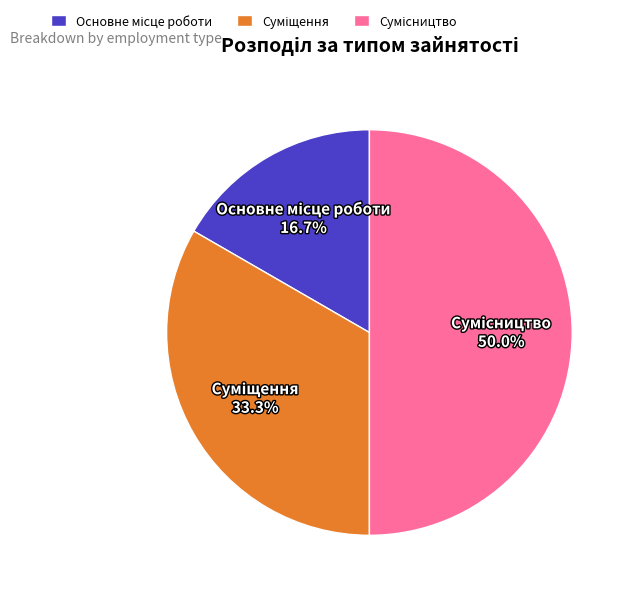

Count the number of slices in the pie.

3